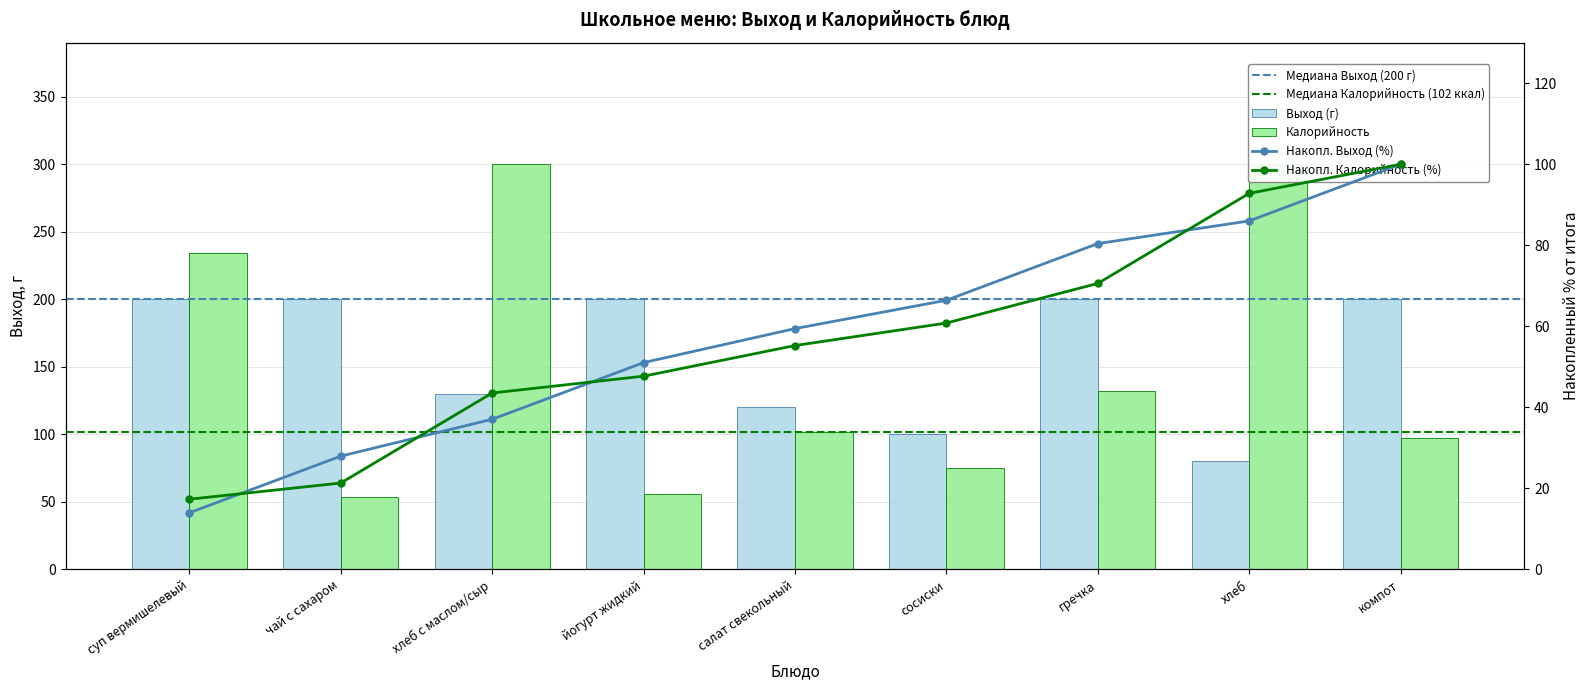

What is the lowest value of the Калорийность series?

53.9